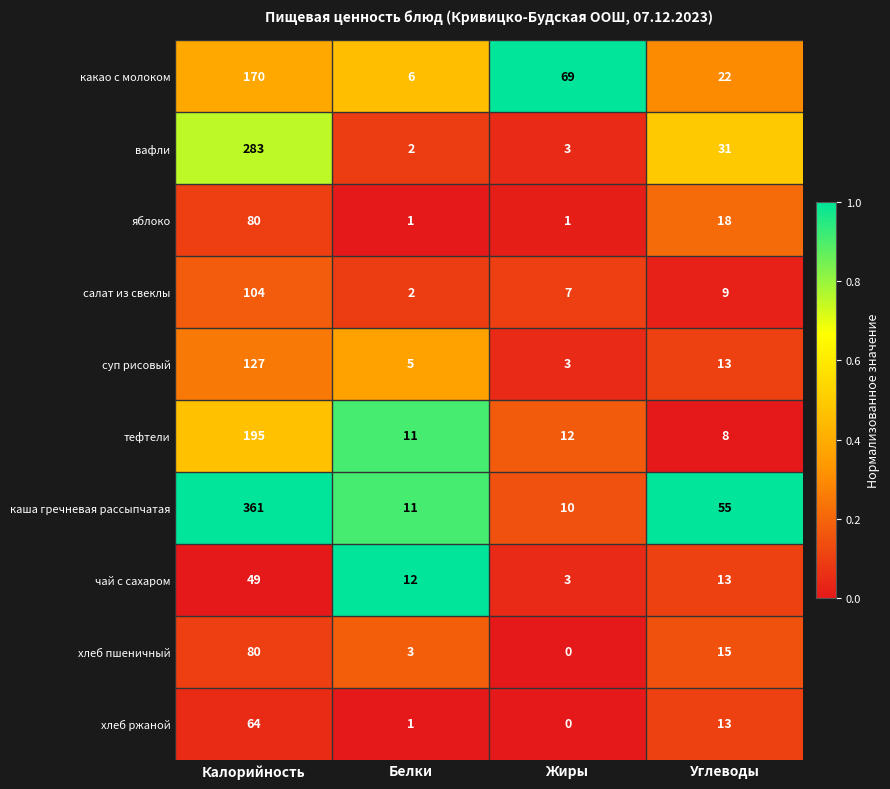

Which series changed the most between Белки and Жиры?

какао с молоком